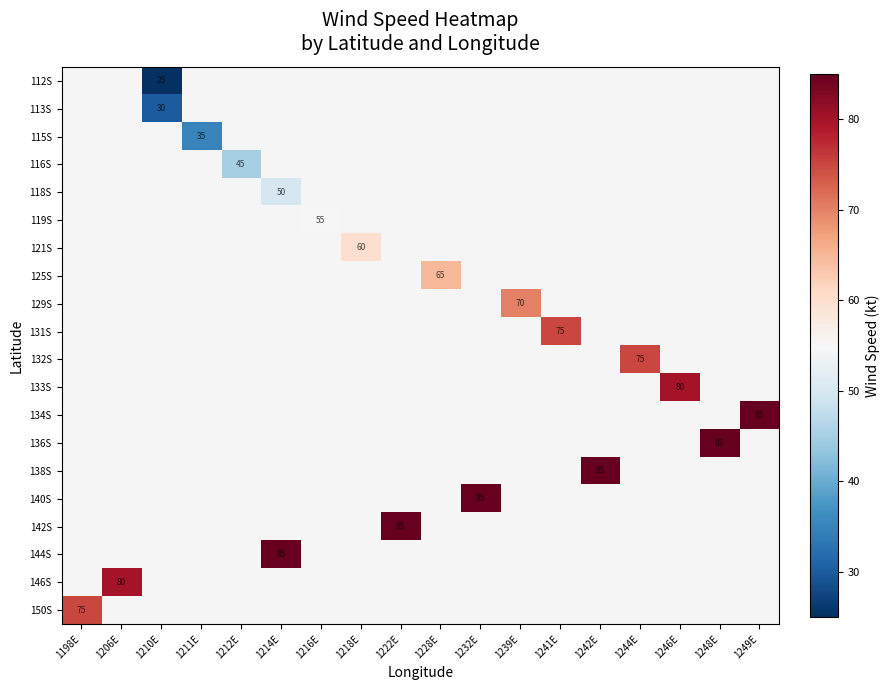

List the series in order of their peak value, highest first.

112S, 113S, 115S, 116S, 118S, 119S, 121S, 125S, 129S, 131S, 132S, 133S, 134S, 136S, 138S, 140S, 142S, 144S, 146S, 150S